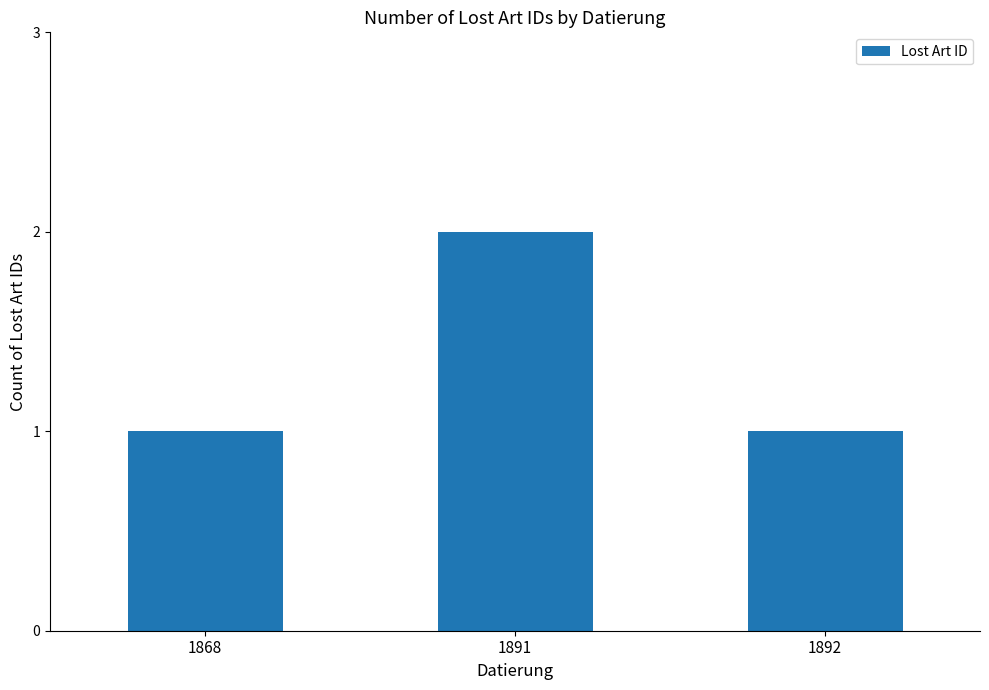

What value does the data have at 1891?

2